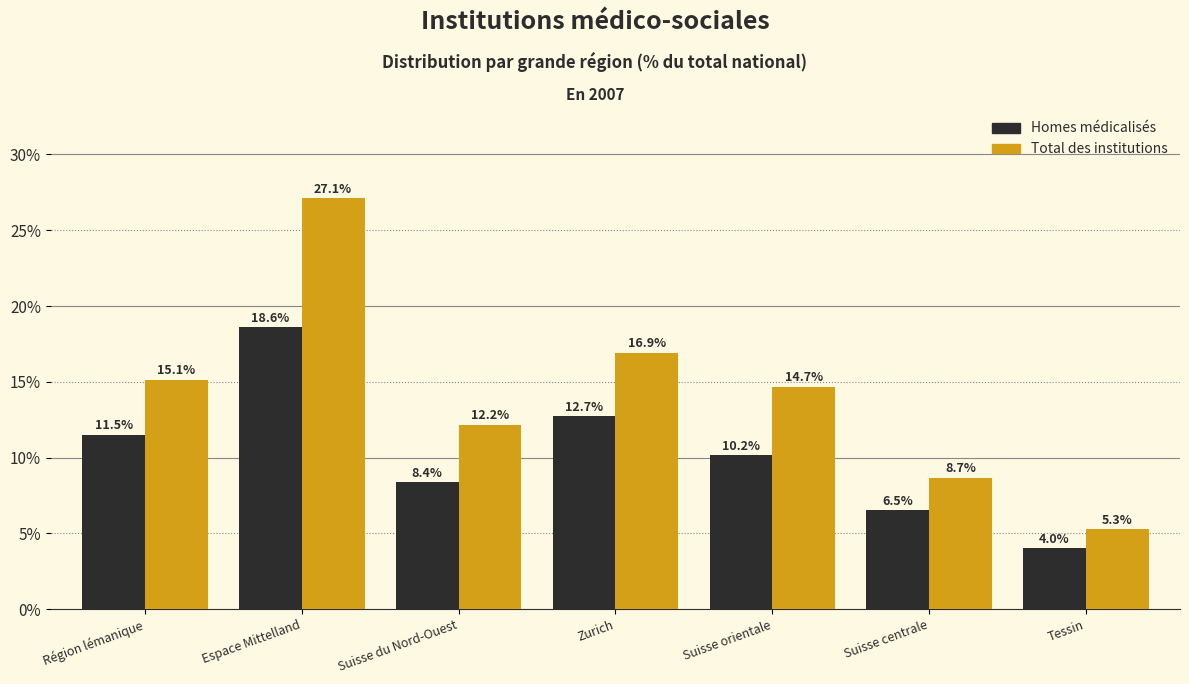

Reading right to left, extract all data points from this chart.

Homes médicalisés: Tessin=4.0	Suisse centrale=6.5	Suisse orientale=10.2	Zurich=12.7	Suisse du Nord-Ouest=8.4	Espace Mittelland=18.6	Région lémanique=11.5
Total des institutions: Tessin=5.3	Suisse centrale=8.7	Suisse orientale=14.7	Zurich=16.9	Suisse du Nord-Ouest=12.2	Espace Mittelland=27.1	Région lémanique=15.1